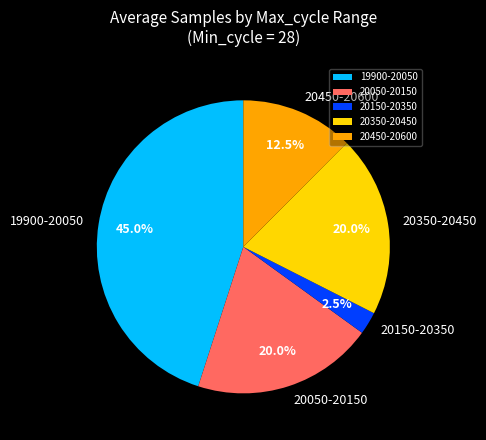

Which slice is the smallest?

20150-20350